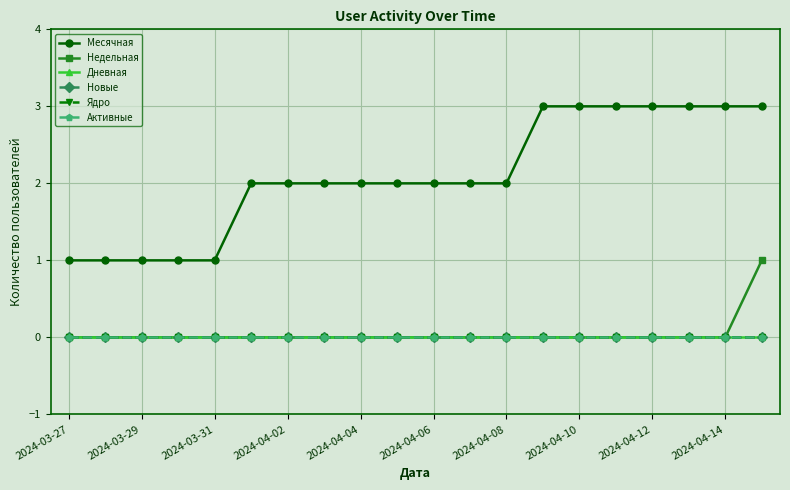

Is this an area chart (filled region under the line)?

No